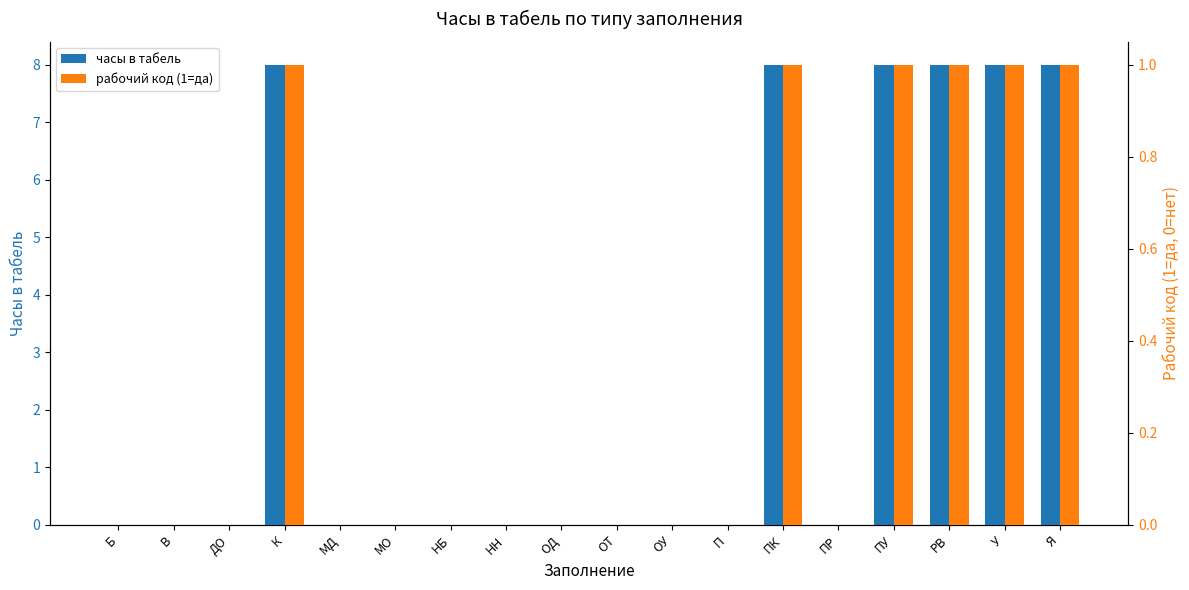

At how many categories does at least one series exceed 2?

6